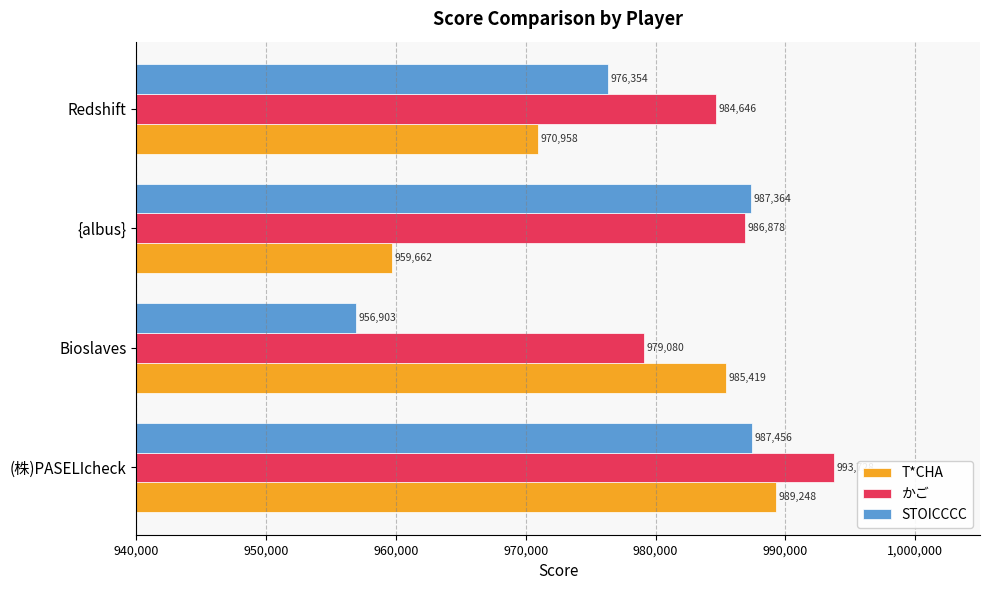

Is it true that STOICCCC equals 1604483 at Redshift?

False